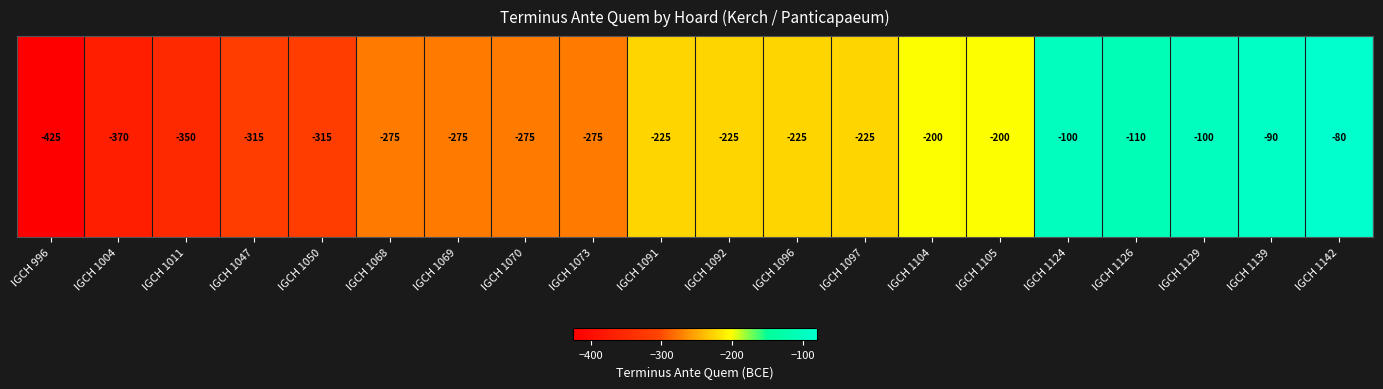

How many data points are less than -225?

9